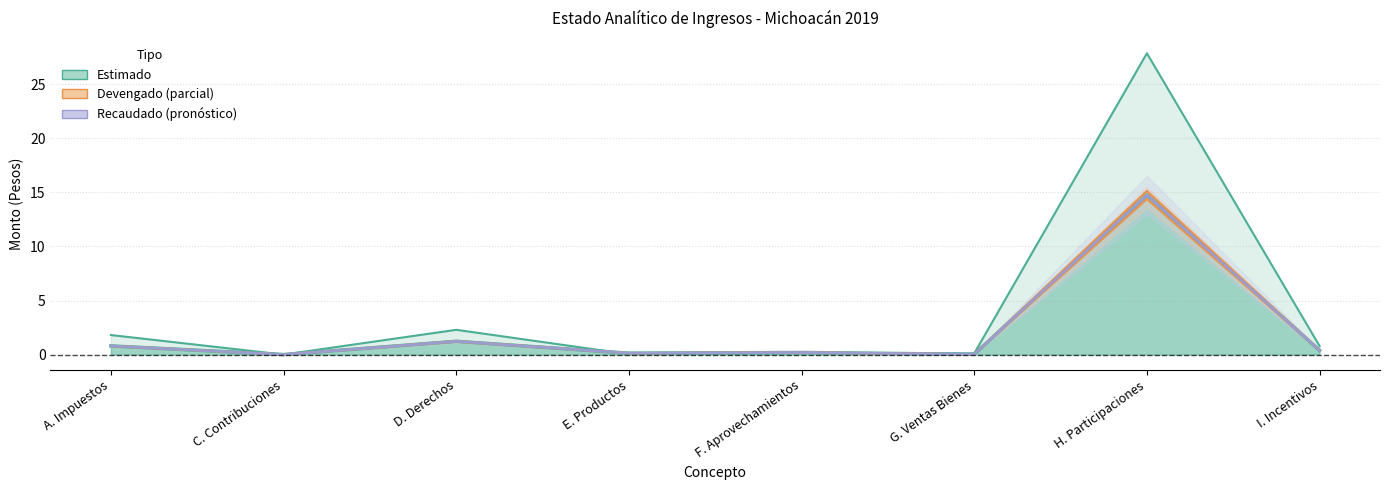

What is the label of the 7th point from the right?

C. Contribuciones